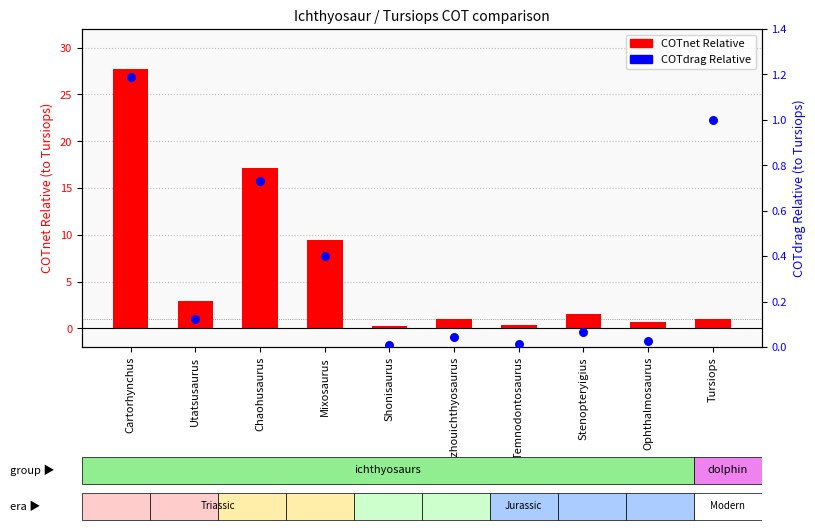

Which series reaches the minimum Y coordinate?

COTdrag Relative